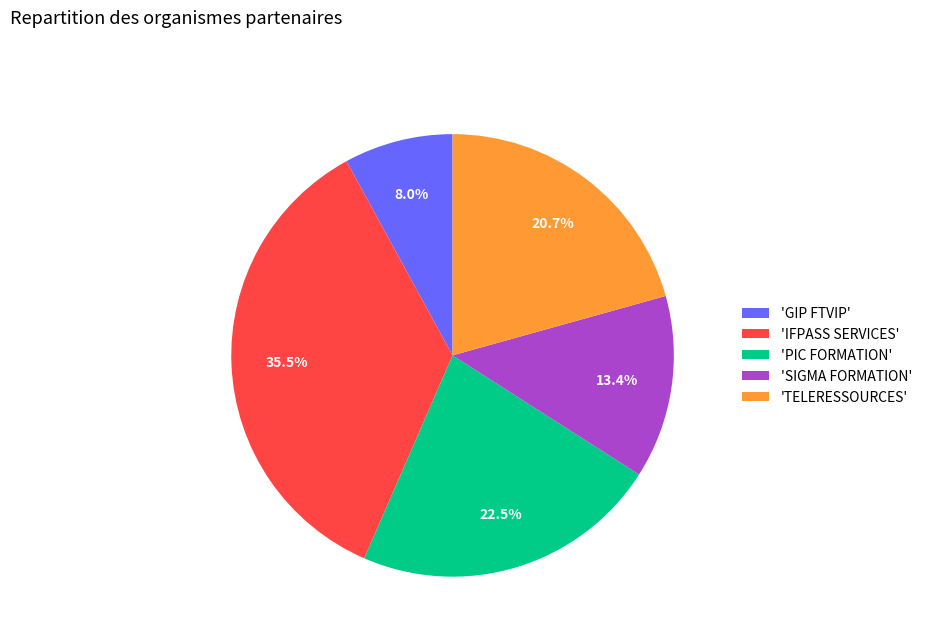

Between 'PIC FORMATION' and 'SIGMA FORMATION', which is larger?

'PIC FORMATION'